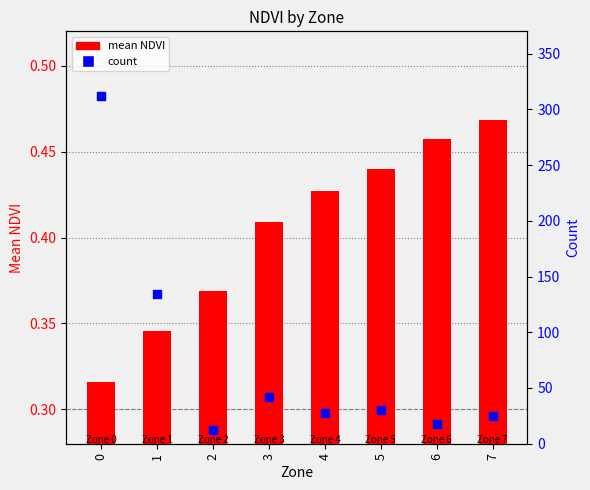

Which series reaches the maximum Y coordinate?

count